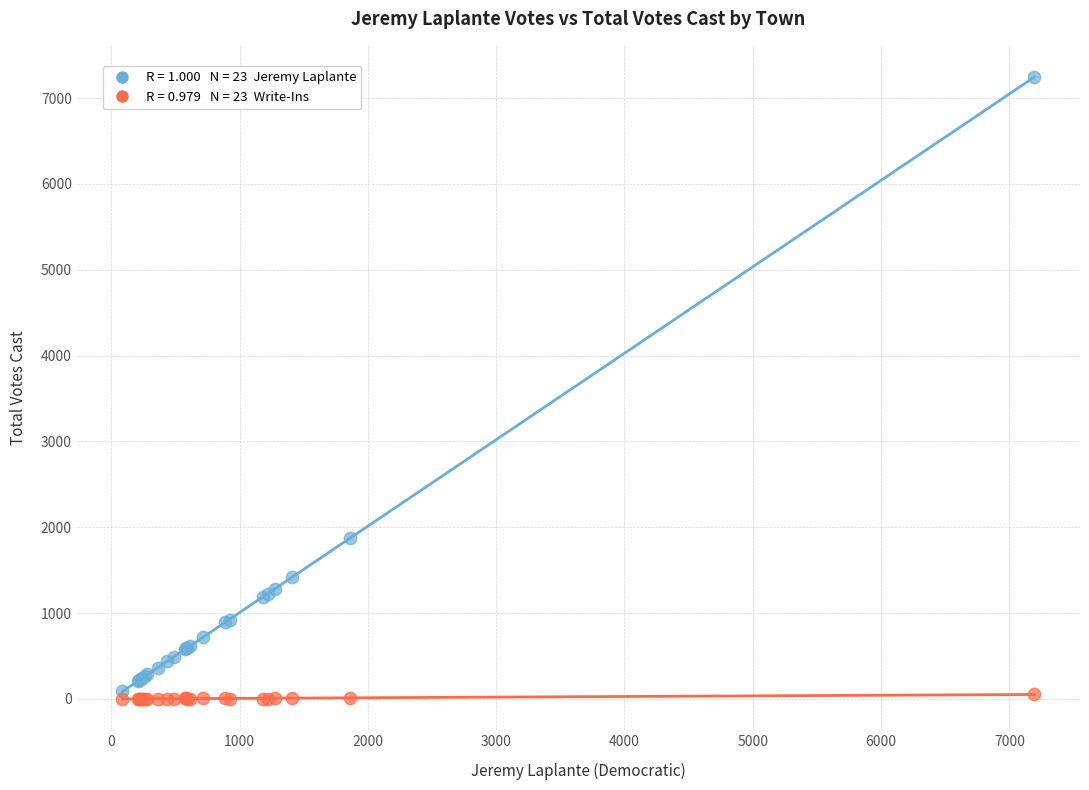

Across all series, what Y value is closest to 3623?

1877